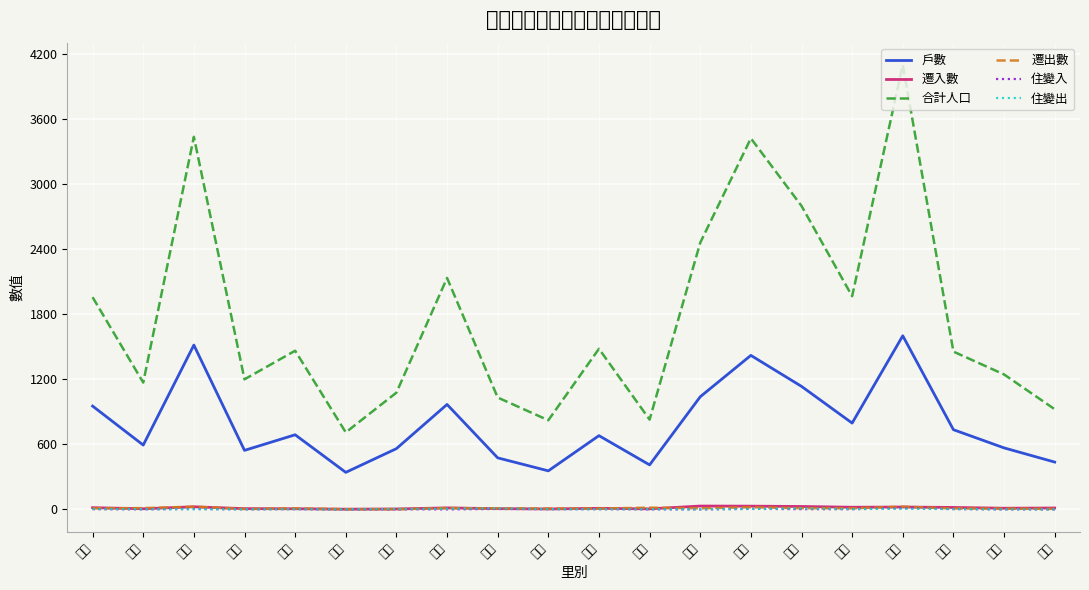

Count the number of categories in the chart.

20